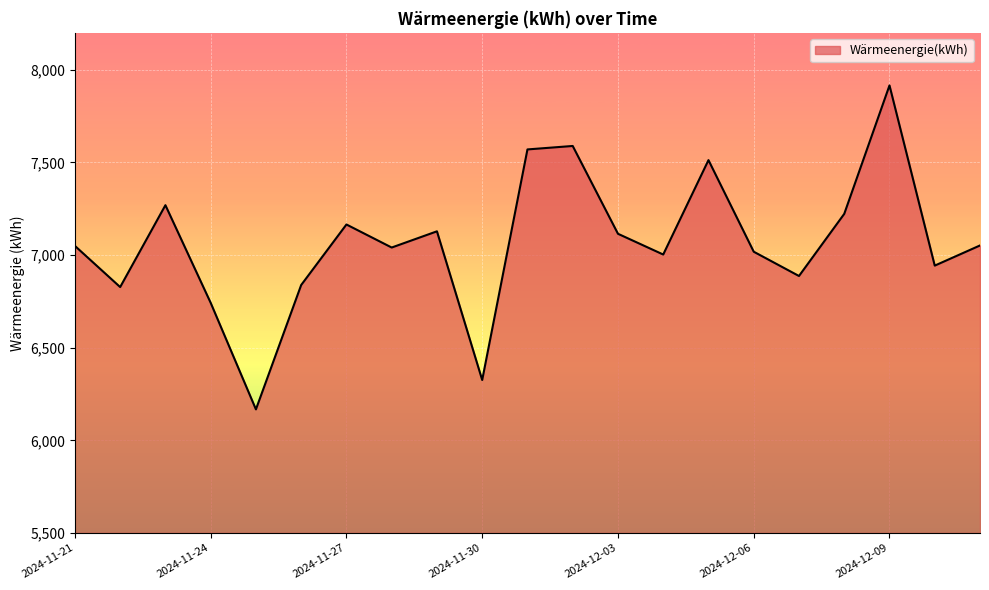

What is the smallest value displayed?

6167.1